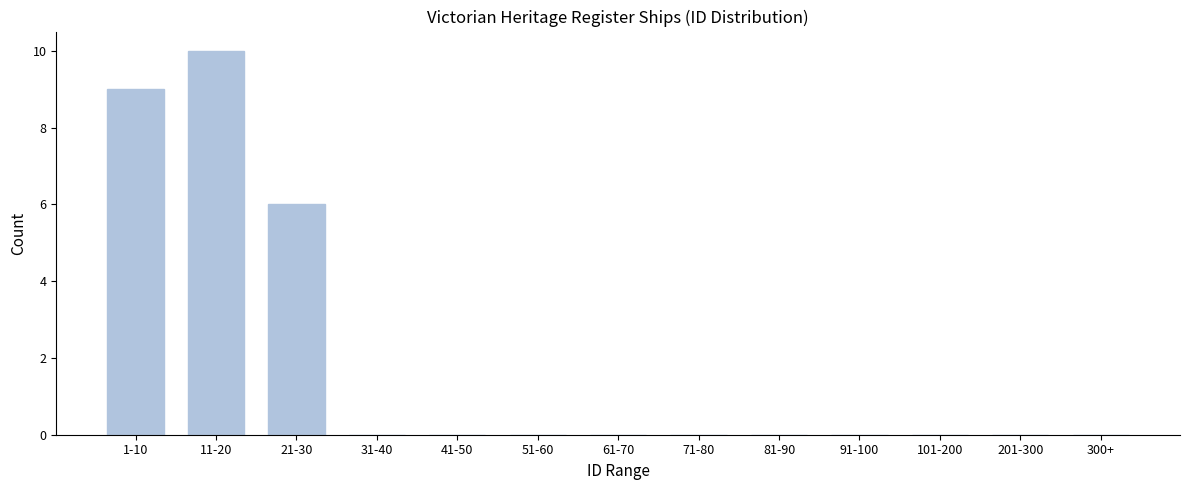

Reading left to right, what are all the values shown in this chart?

1-10=9	11-20=10	21-30=6	31-40=0	41-50=0	51-60=0	61-70=0	71-80=0	81-90=0	91-100=0	101-200=0	201-300=0	300+=0